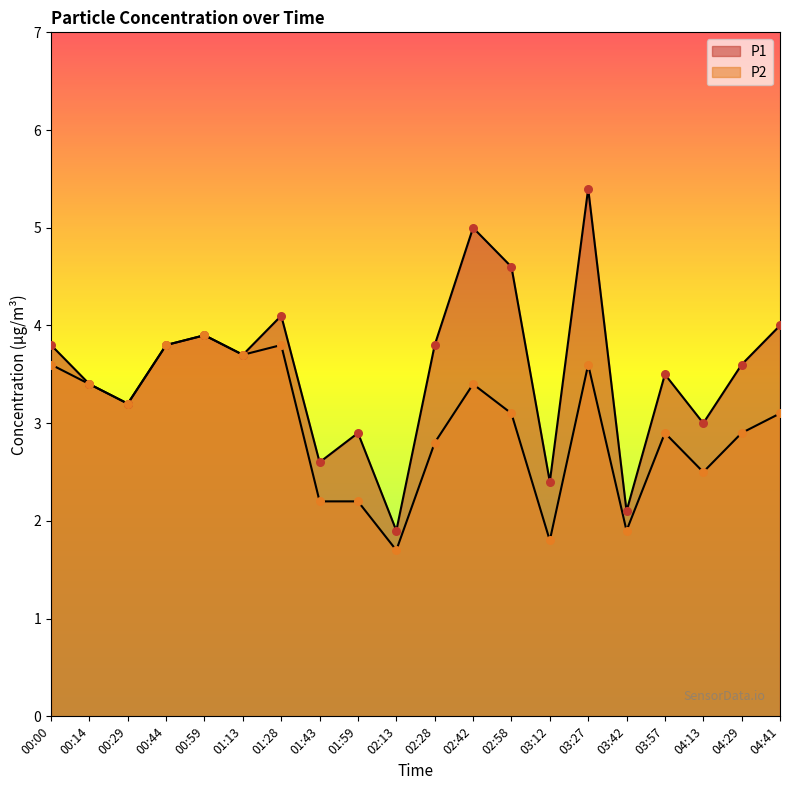

At which category is the sum across all series the highest?

03:27